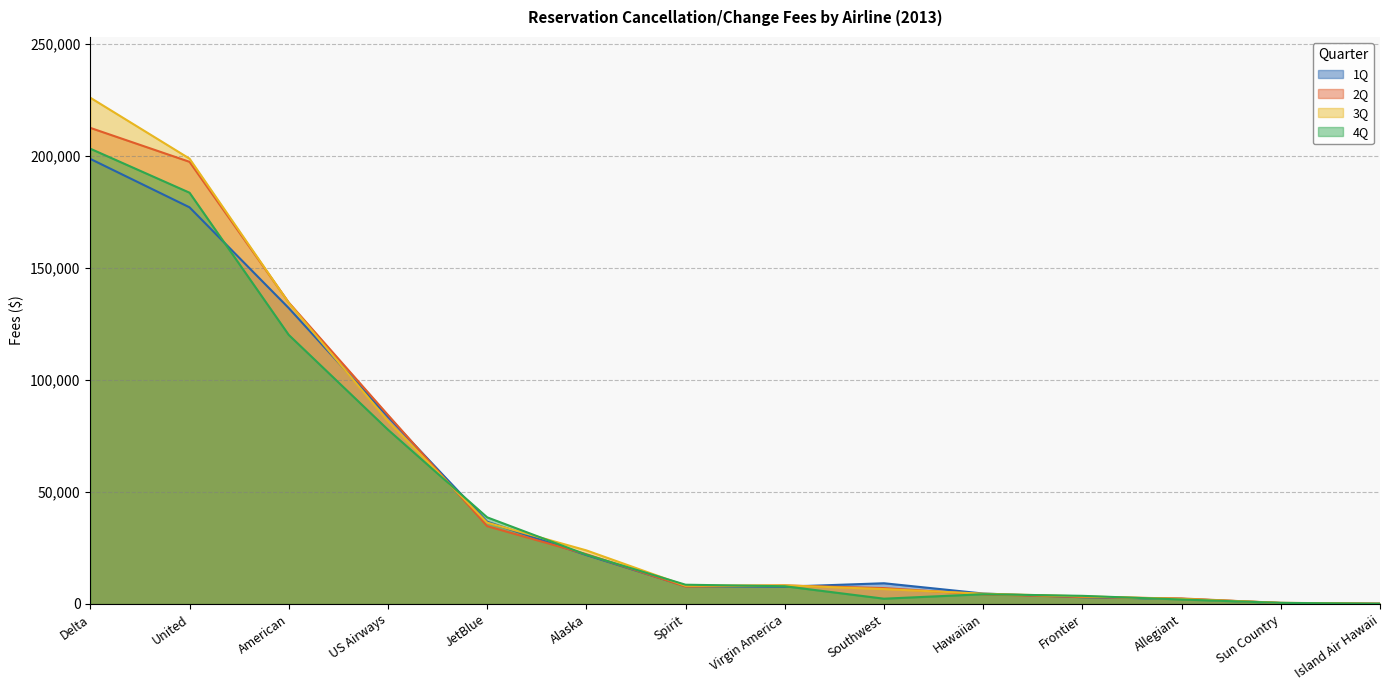

What value does the 2Q series have at Hawaiian, to the nearest 10?

4290